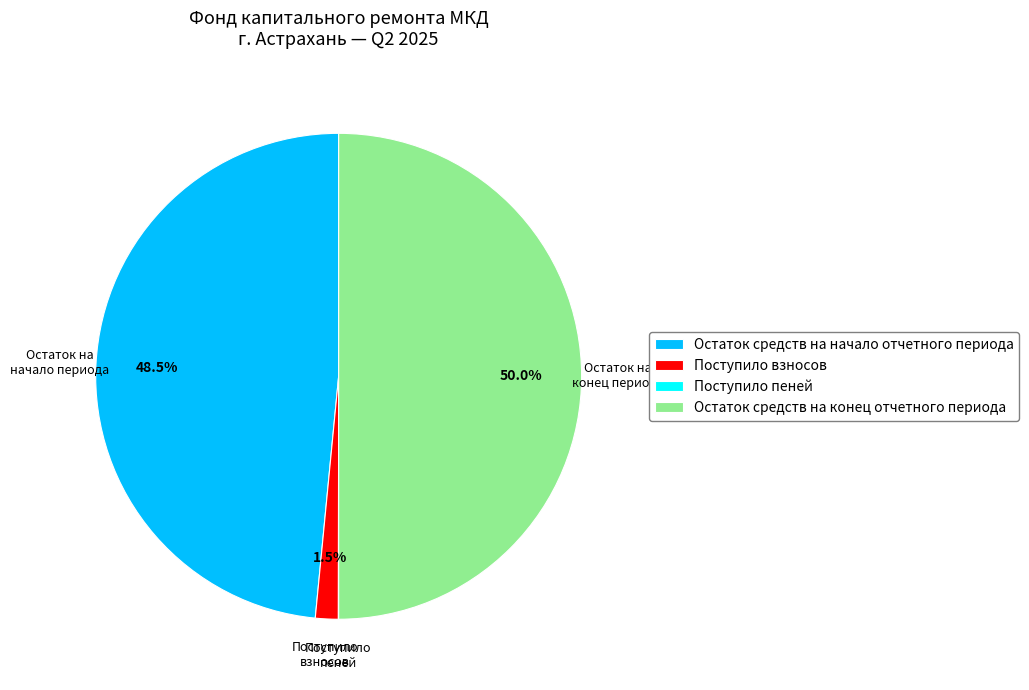

What is the largest slice in the pie chart?

Остаток средств на конец отчетного периода